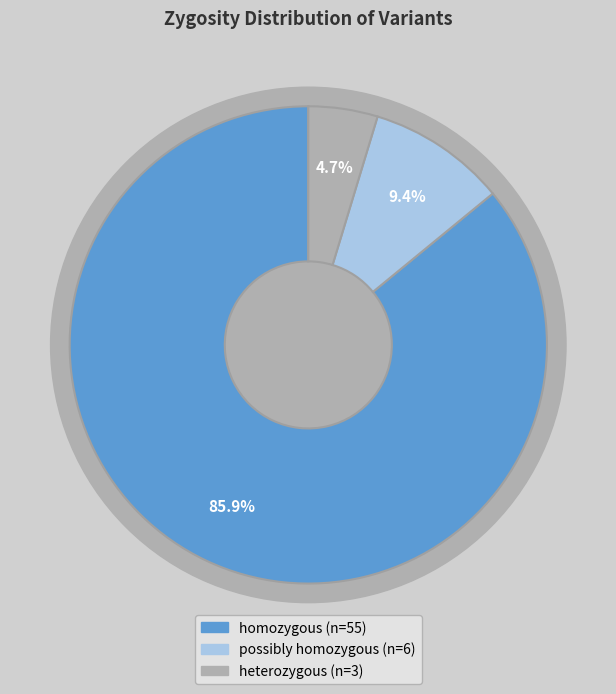

What percentage is the possibly homozygous slice, to the nearest percent?

9%